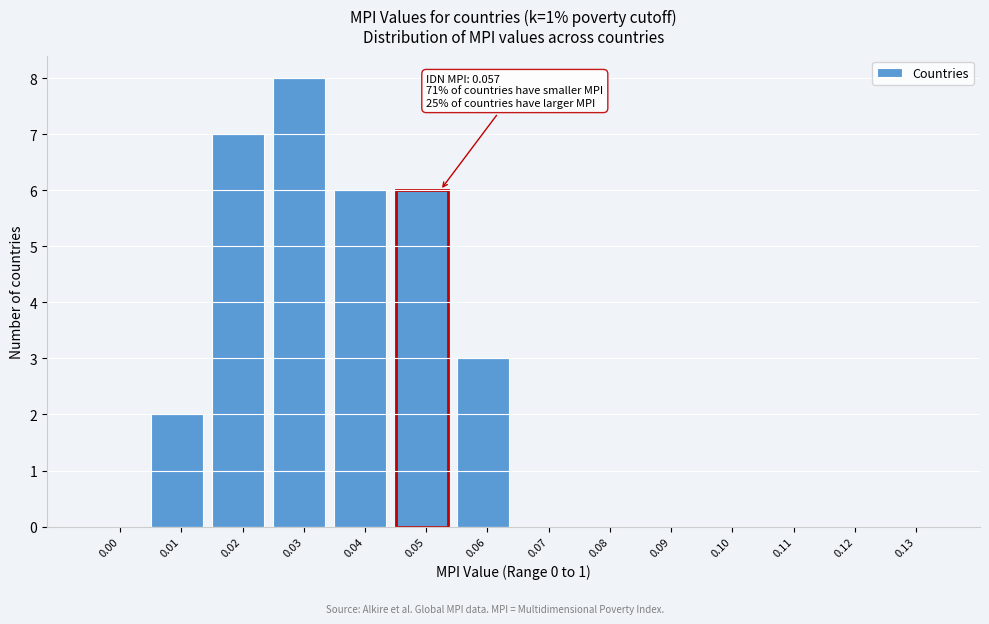

Reading left to right, what are all the values shown in this chart?

0.00=0	0.01=2	0.02=7	0.03=8	0.04=6	0.05=6	0.06=3	0.07=0	0.08=0	0.09=0	0.10=0	0.11=0	0.12=0	0.13=0